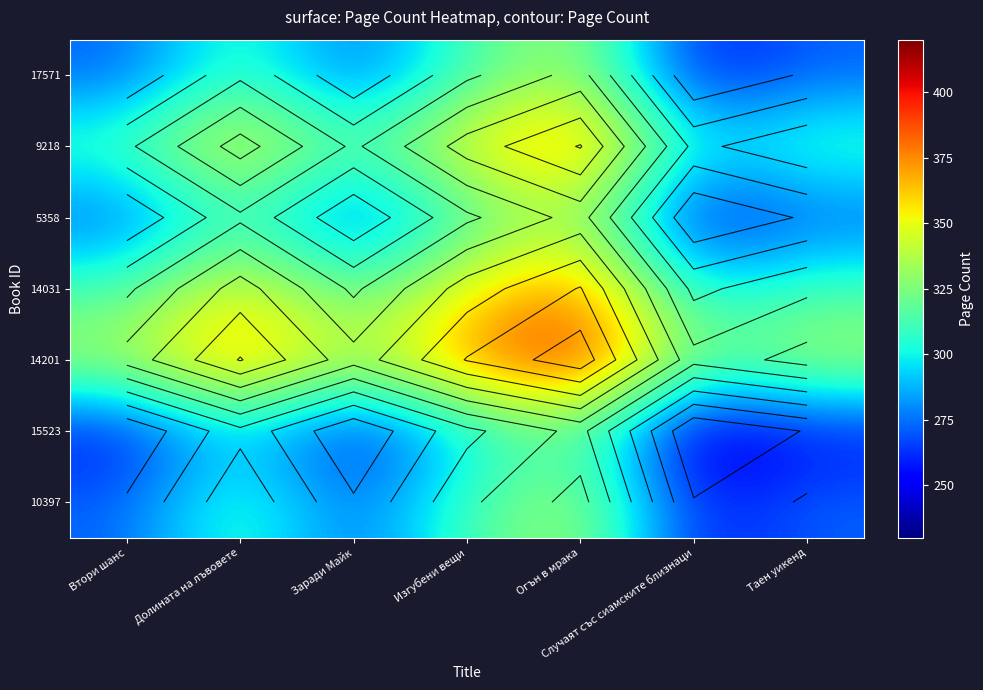

What is the minimum value shown in the chart?

240